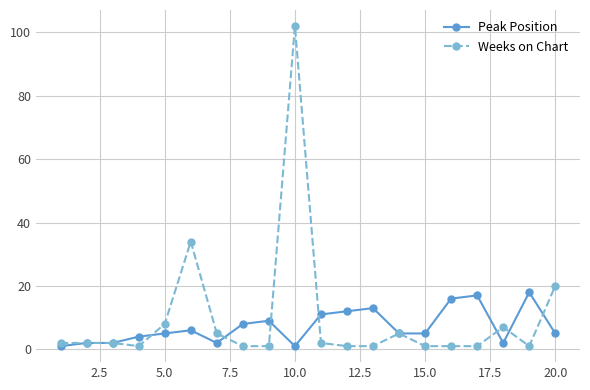

Count the number of categories in the chart.

20